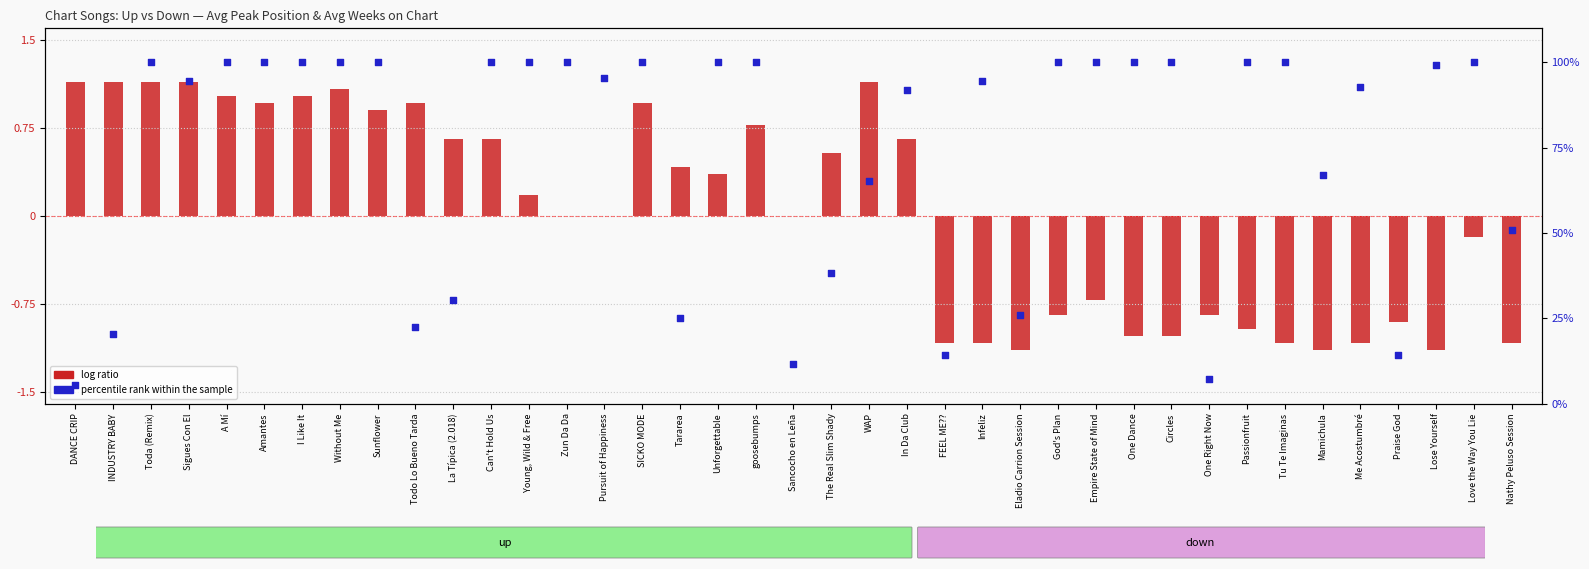

At which category is the sum across all series the highest?

Toda (Remix)